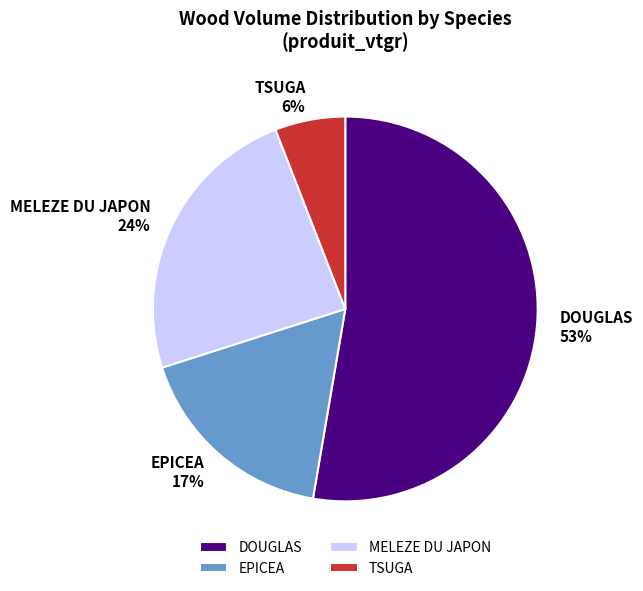

The EPICEA slice represents 22% of the pie. True or false?

False